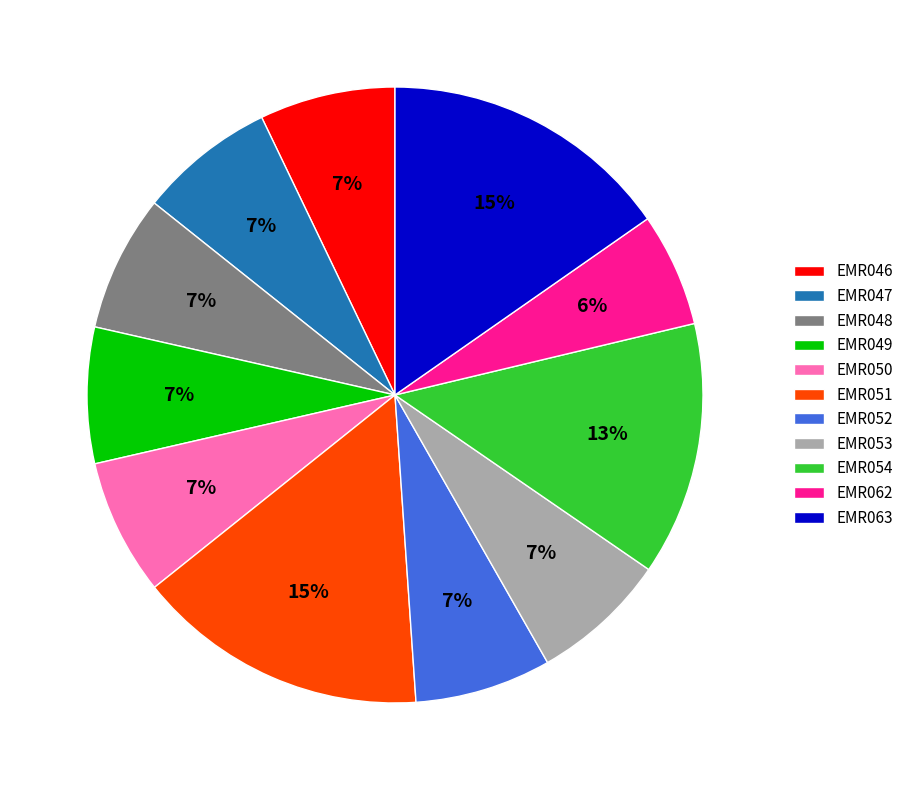

To the nearest percent, what portion does EMR051 represent?

15%